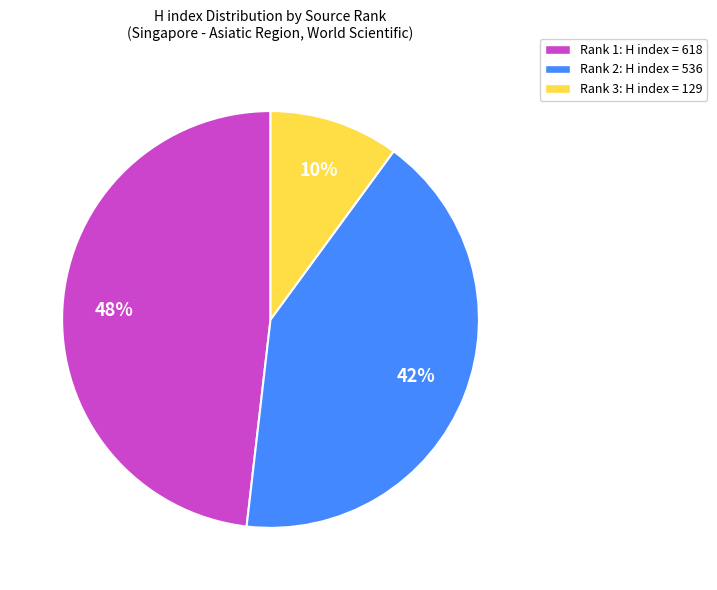

Which has a higher value, Rank 1: H index = 618 or Rank 2: H index = 536?

Rank 1: H index = 618